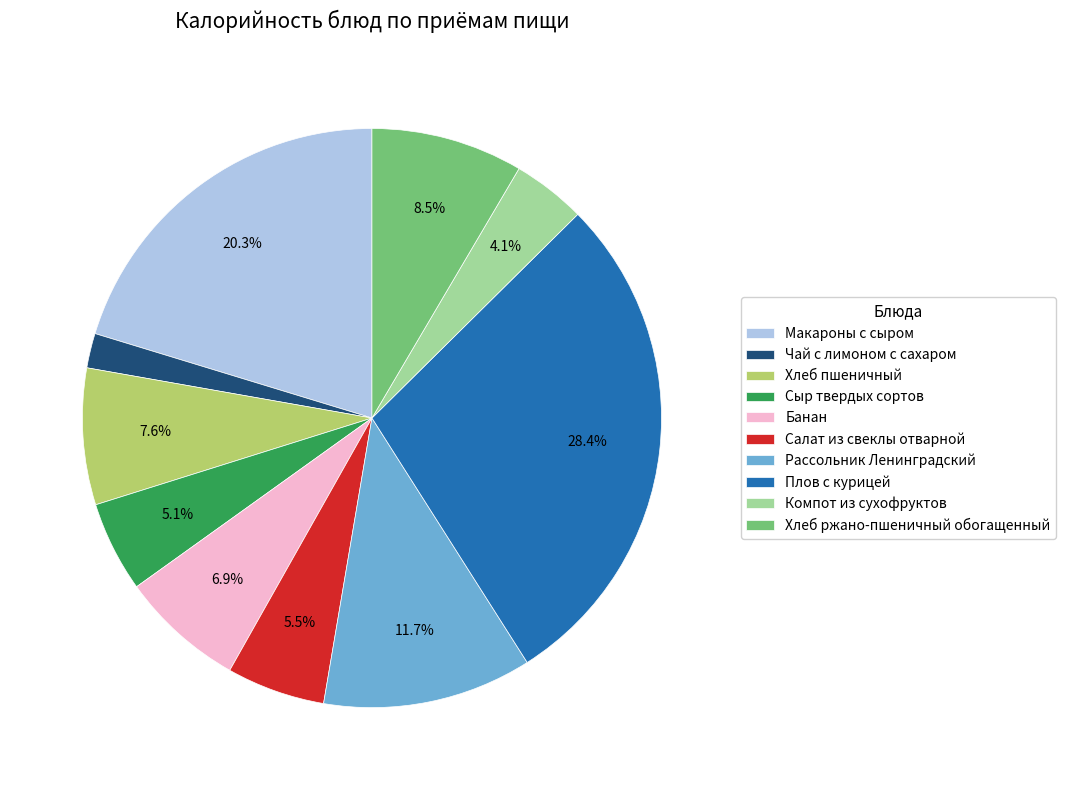

The Рассольник Ленинградский slice represents 21% of the pie. True or false?

False